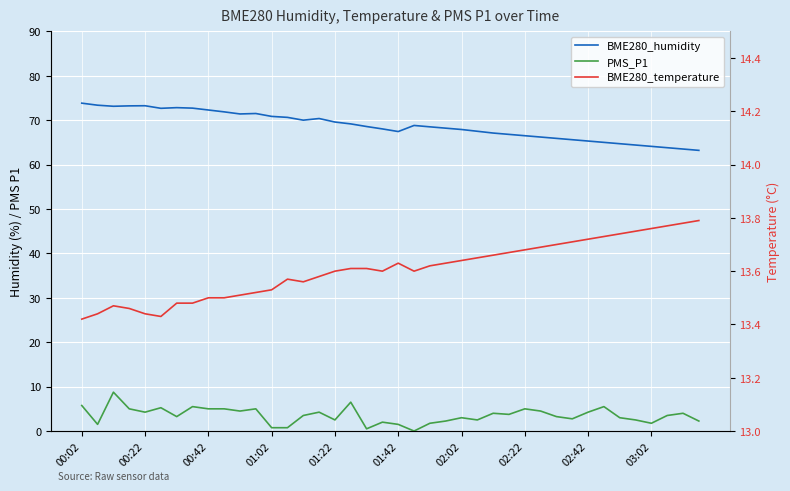

How many values in the BME280_humidity series exceed 68?

23